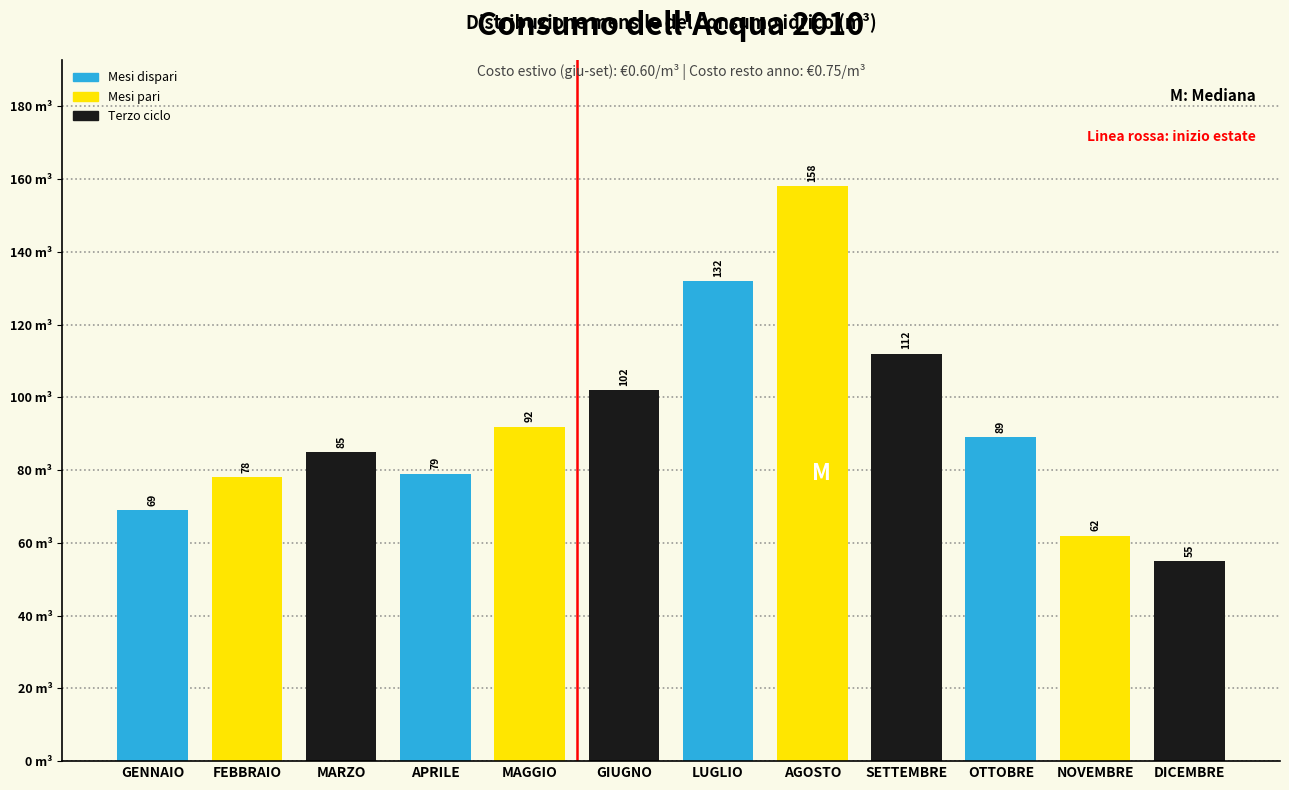

Reading right to left, list all the values displayed in this chart.

55	62	89	112	158	132	102	92	79	85	78	69